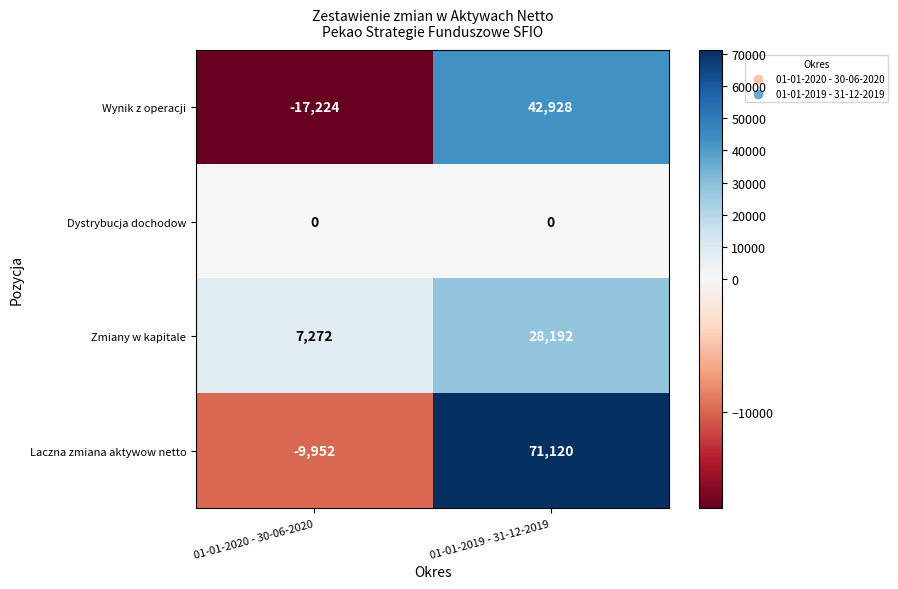

Between 01-01-2020 - 30-06-2020 and 01-01-2019 - 31-12-2019, which series saw the biggest shift?

Laczna zmiana aktywow netto